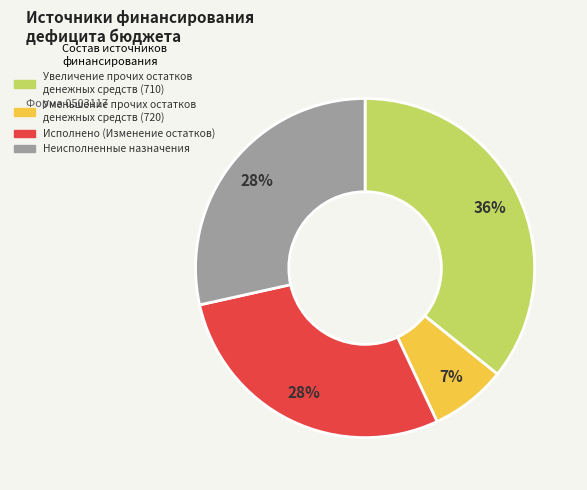

Is it true that Неисполненные назначения is 21% of the pie?

False